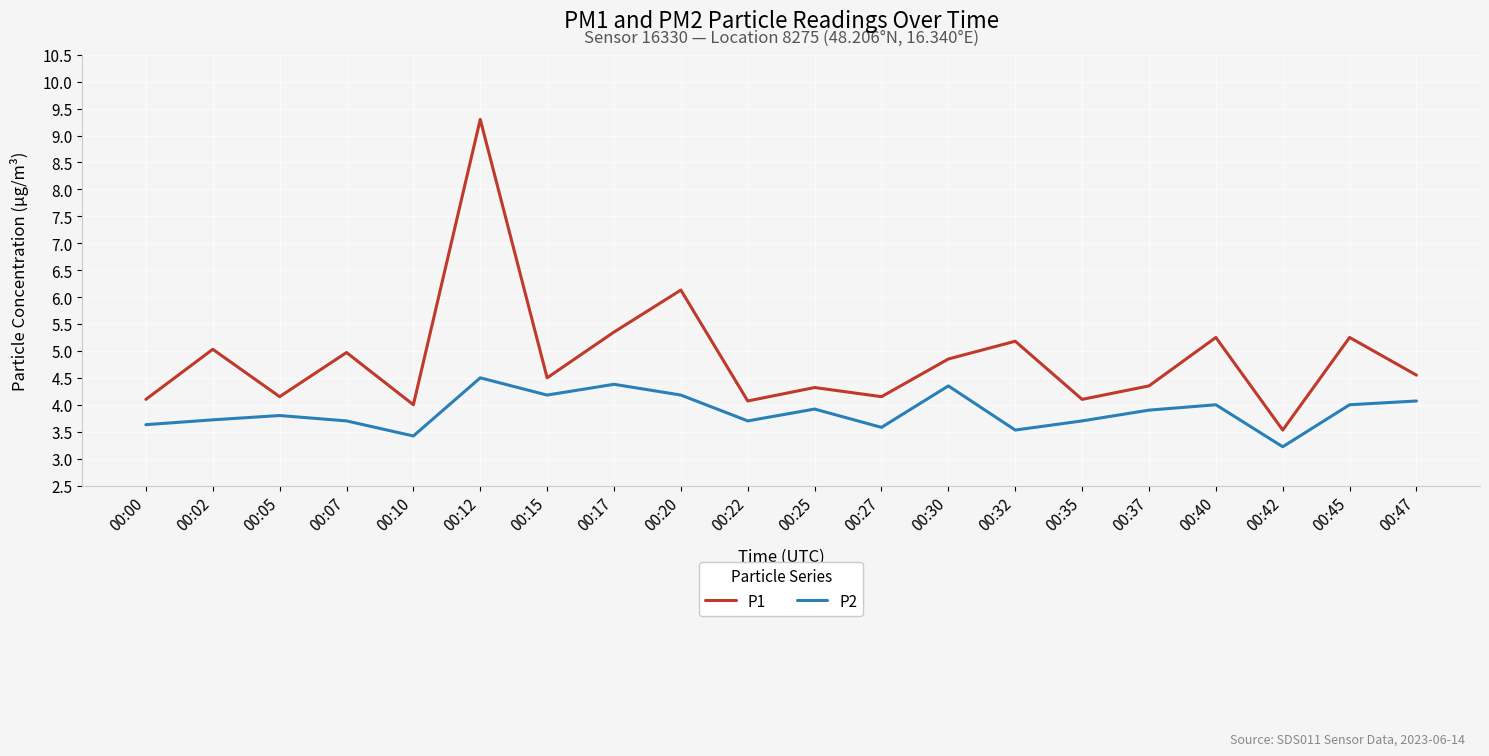

Which category has the highest value in the P2 series?

00:12